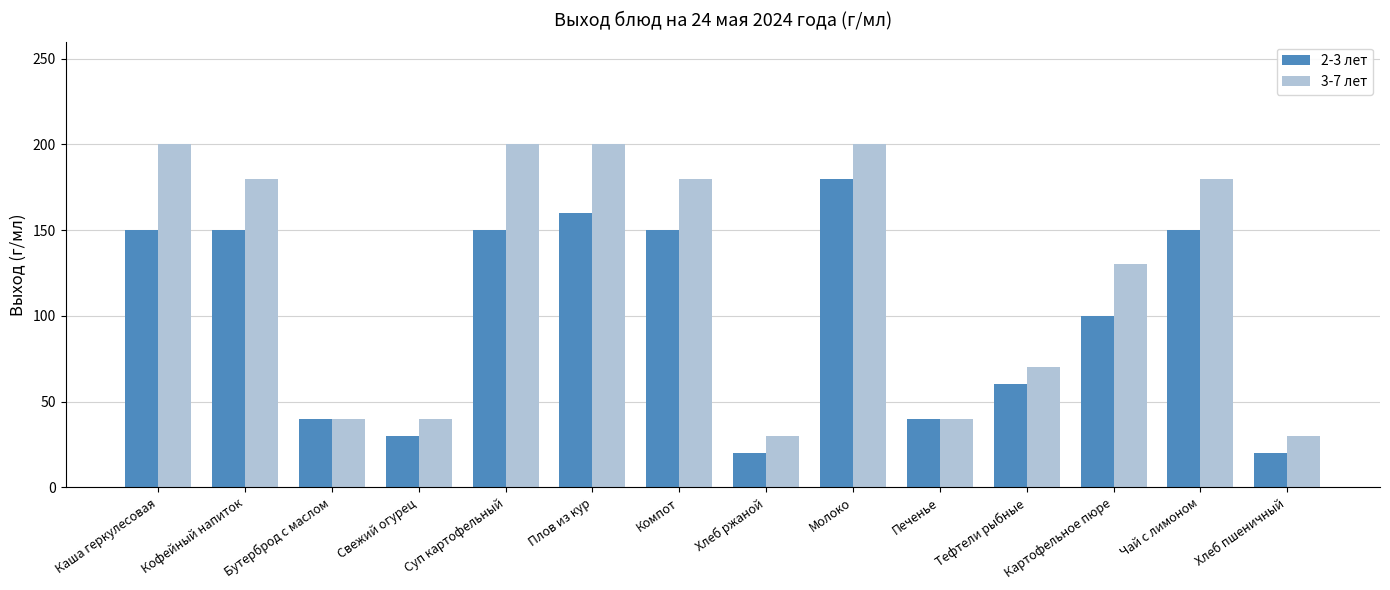

At which category is the sum across all series the highest?

Молоко